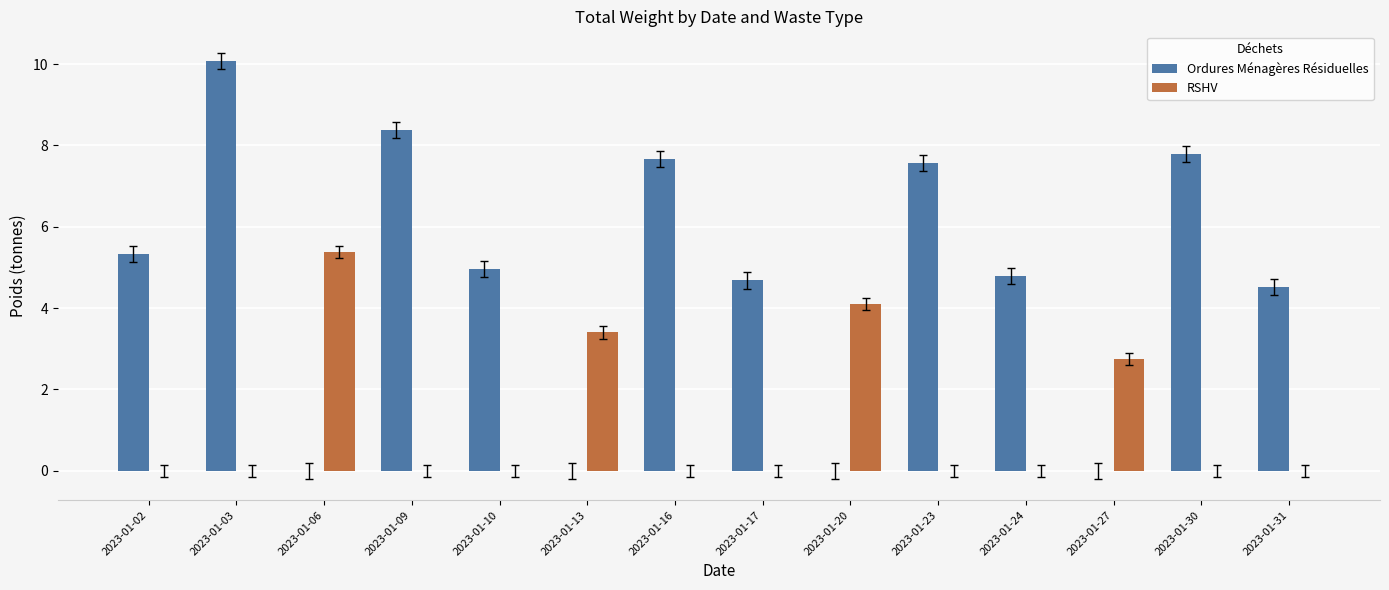

The value of RSHV at 2023-01-03 is 0.0. True or false?

True